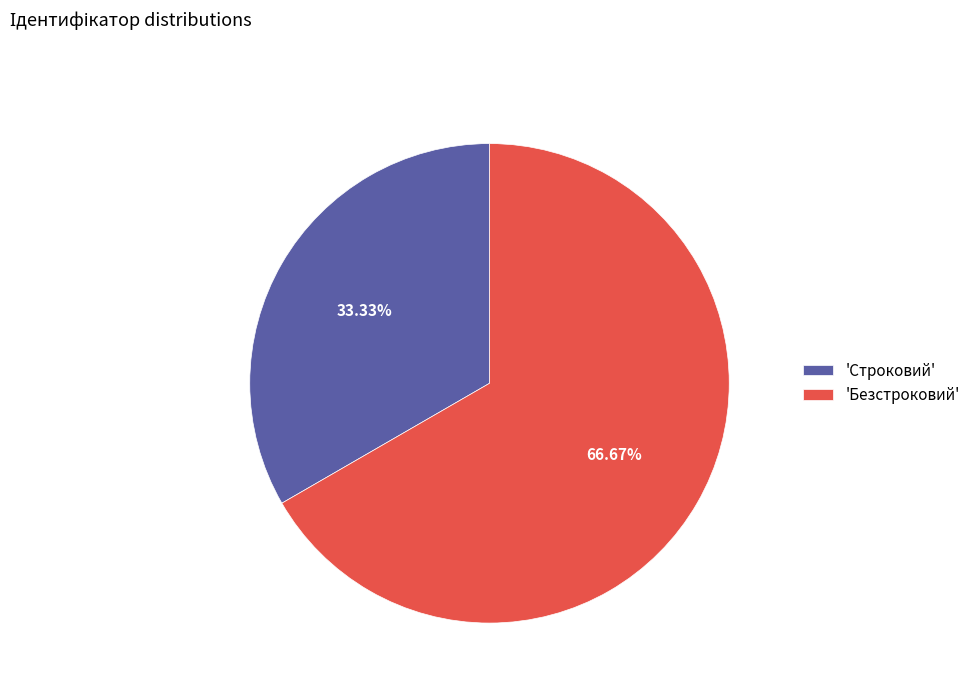

Rank the categories by value from highest to lowest.

'Безстроковий', 'Строковий'